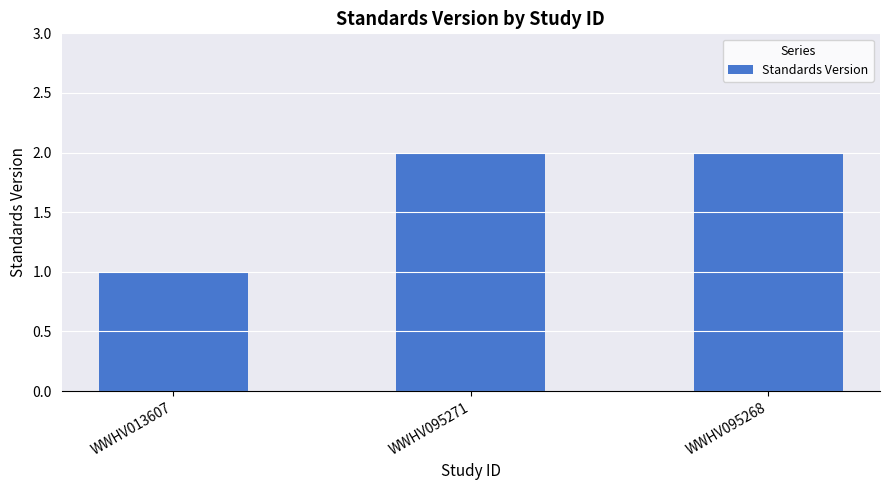

Is it true that the value at WWHV095271 is 1?

False